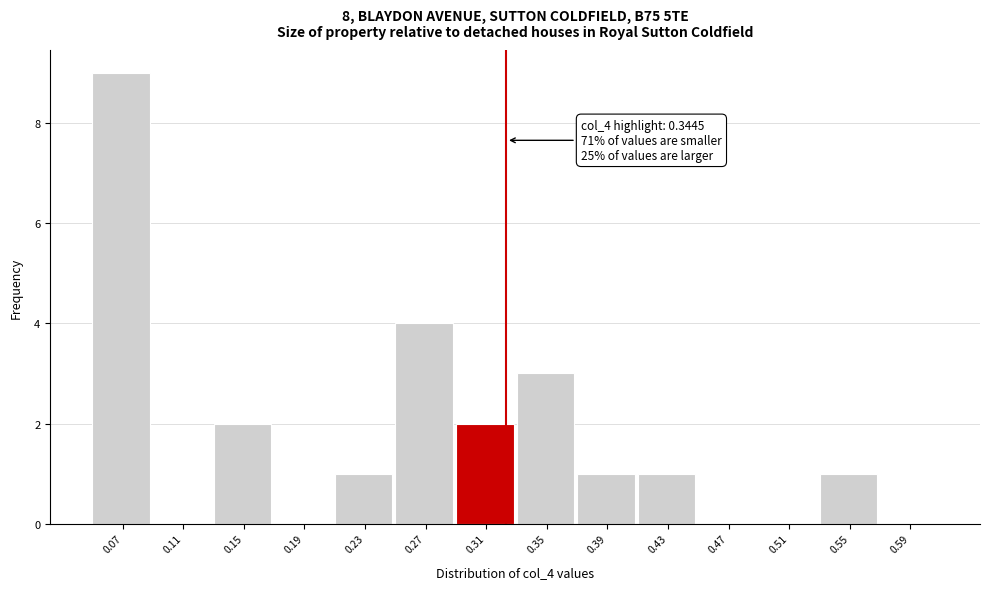

Reading left to right, what are all the values shown in this chart?

0.07=9	0.11=0	0.15=2	0.19=0	0.23=1	0.27=4	0.31=2	0.35=3	0.39=1	0.43=1	0.47=0	0.51=0	0.55=1	0.59=0